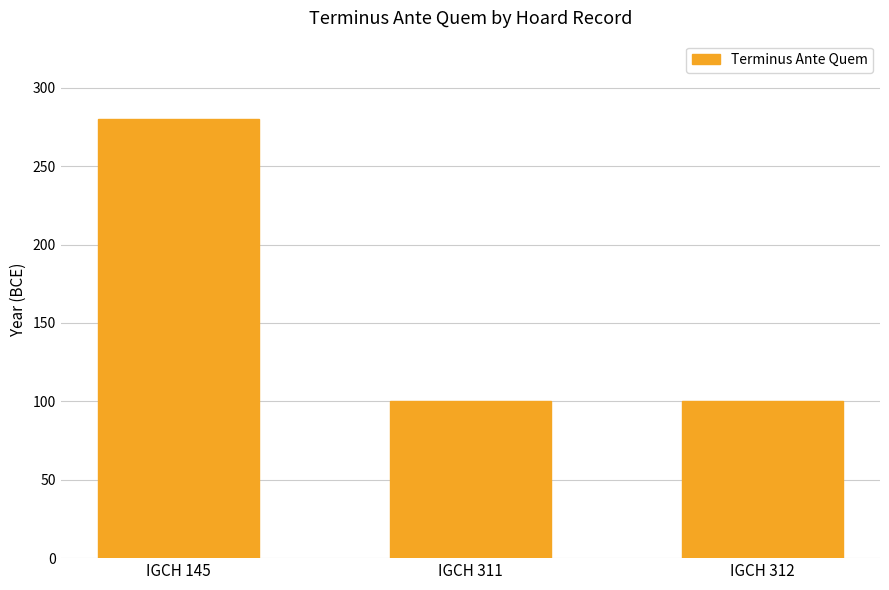

True or false: the data shows 59 at IGCH 312.

False